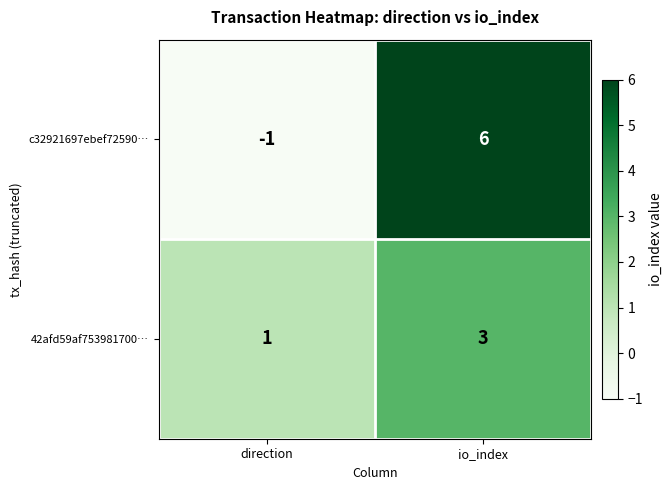

What is the difference between the maximum and minimum values in the c32921697ebef72590… series?

7